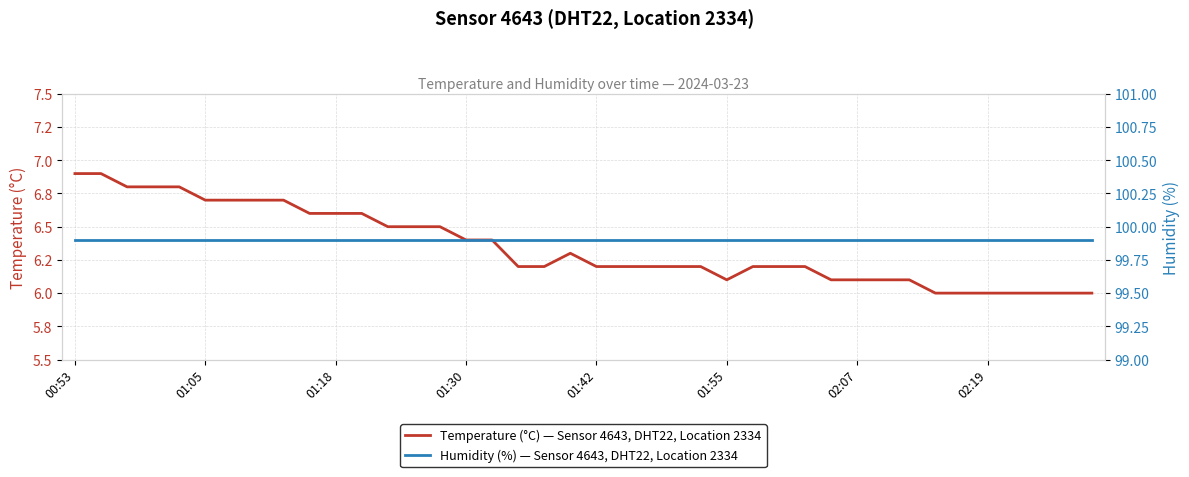

How many categories are shown in the chart?

40